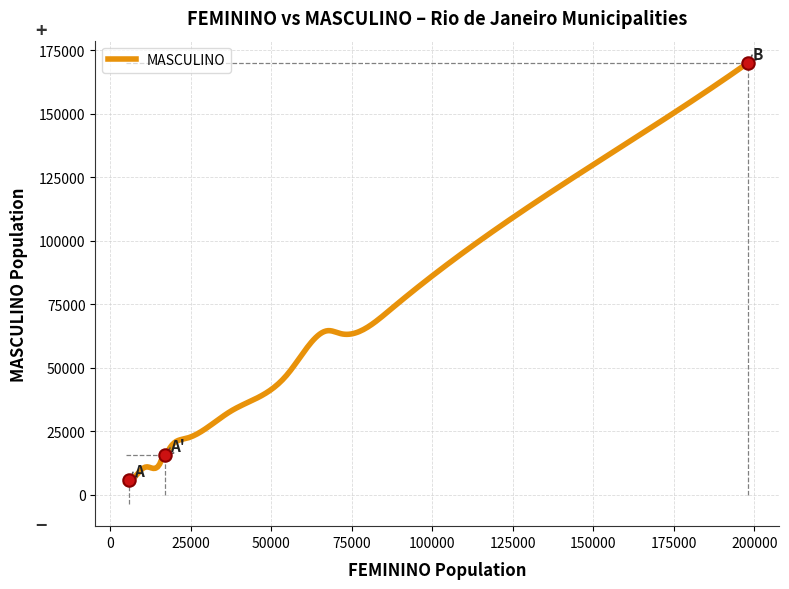

Between BOM JESUS DO ITABAPOANA and CARAPEBUS, which is larger?

BOM JESUS DO ITABAPOANA